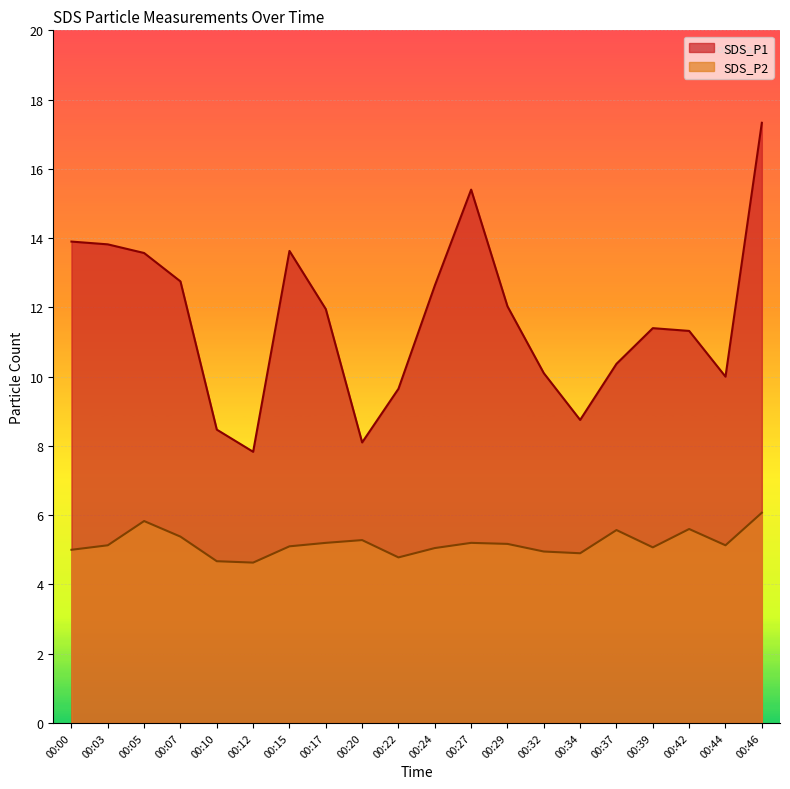

Reading right to left, list all the values displayed in this chart.

SDS_P1: 17.3	10.0	11.3	11.4	10.4	8.8	10.1	12.0	15.4	12.6	9.7	8.1	11.9	13.6	7.8	8.5	12.8	13.6	13.8	13.9
SDS_P2: 6.1	5.1	5.6	5.1	5.6	4.9	5.0	5.2	5.2	5.0	4.8	5.3	5.2	5.1	4.6	4.7	5.4	5.8	5.1	5.0